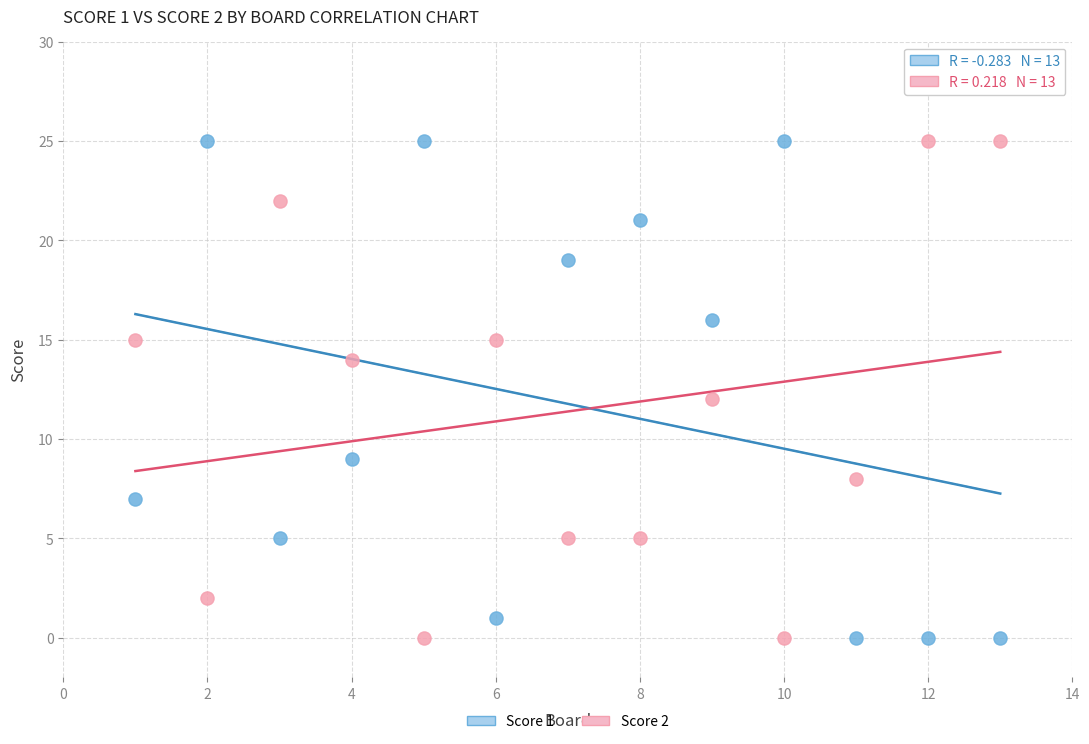

What are all the series names shown in the legend?

Score 1, Score 2